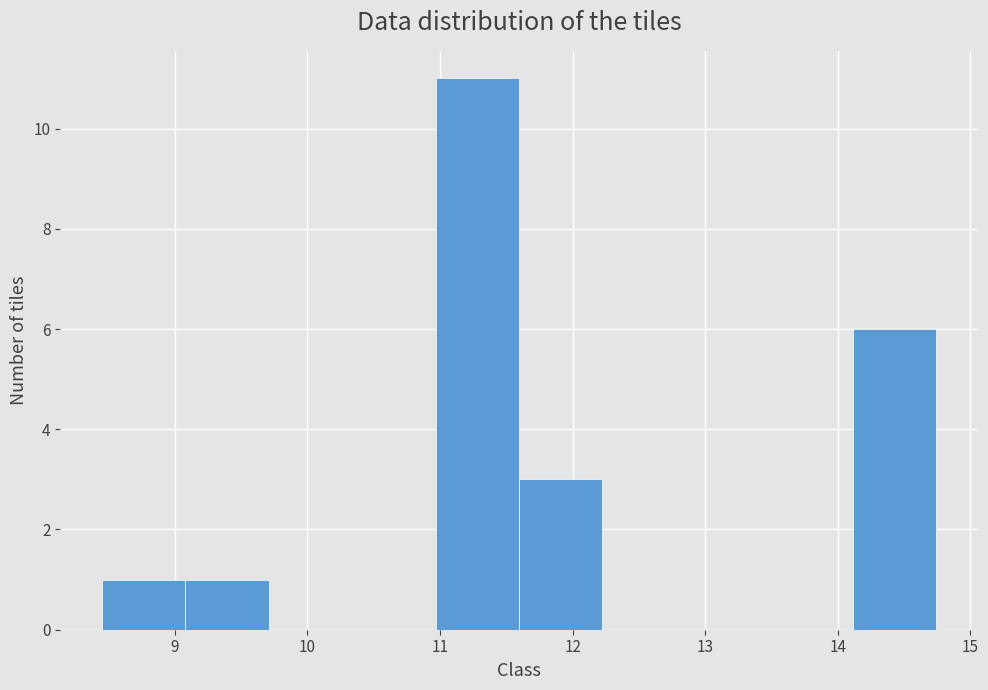

Which range on the x-axis has the tallest bar?

11.0 to 11.6